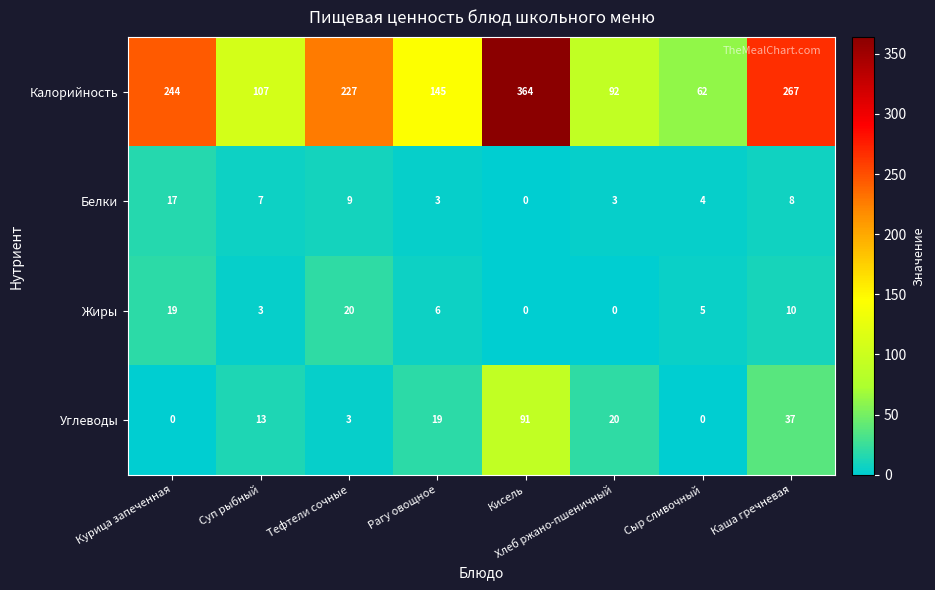

What is the sum of the Белки values at Каша гречневая and Рагу овощное?

11